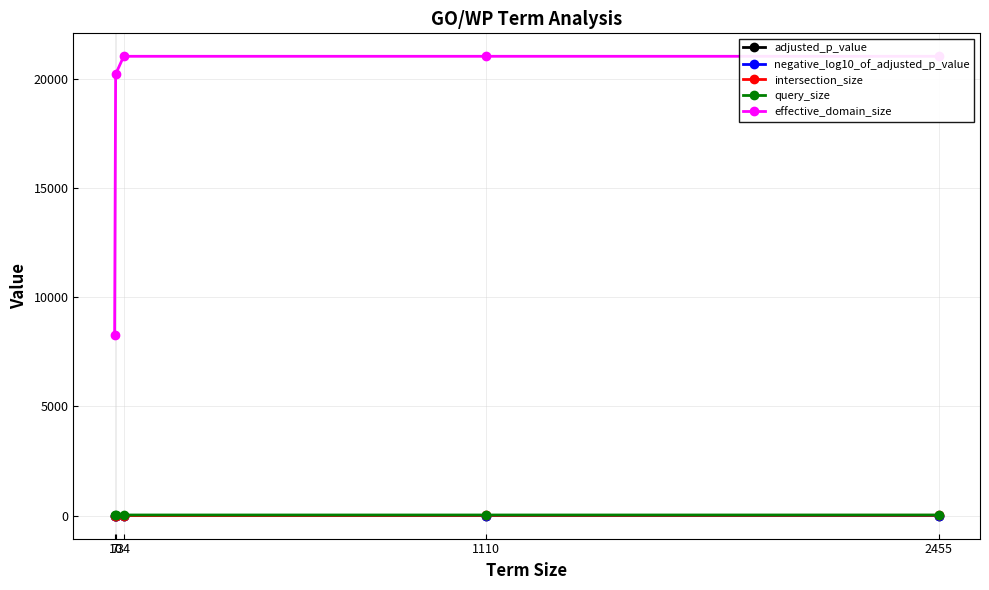

Reading right to left, what are all the values shown in this chart?

adjusted_p_value: 0.0	0.0	0.0	0.0	0.0
negative_log10_of_adjusted_p_value: 1.8	1.7	1.6	1.5	2.1
intersection_size: 13.0	9.0	3.0	2.0	2.0
query_size: 29.0	29.0	29.0	30.0	16.0
effective_domain_size: 21031.0	21031.0	21031.0	20212.0	8286.0